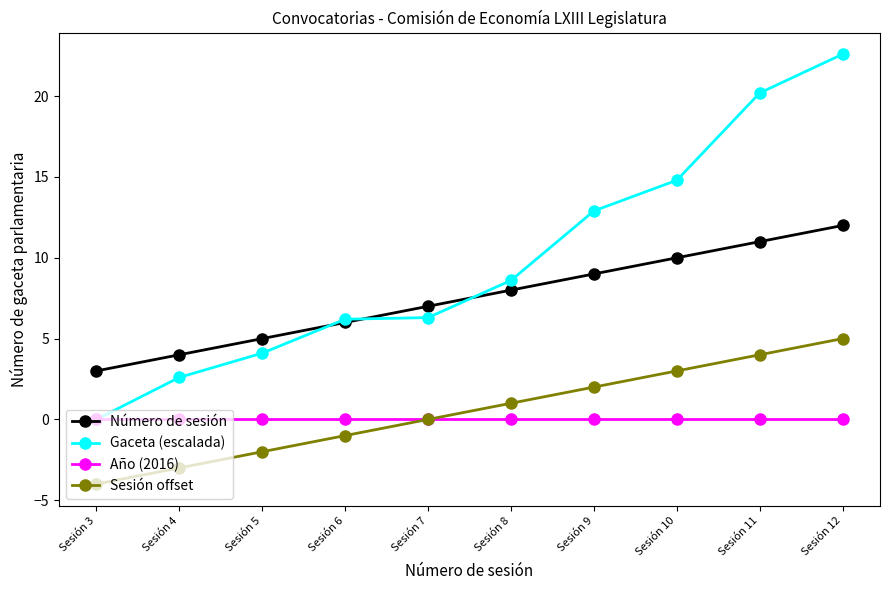

What is the sum of the Sesión offset values at Sesión 10 and Sesión 8?

4.0